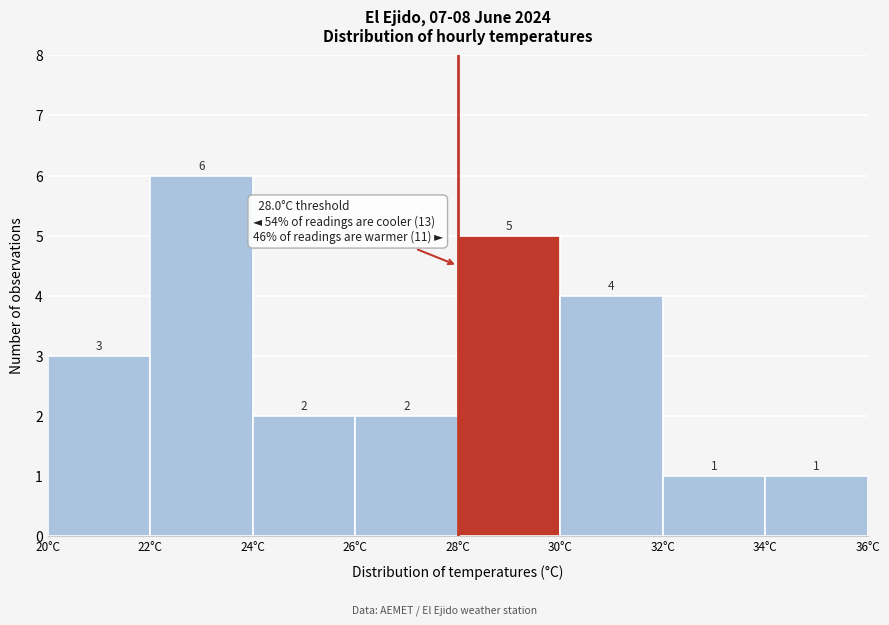

Reading left to right, list every bar in this chart as the range it spans on the x-axis followed by its height.

20 to 22: 3
22 to 24: 6
24 to 26: 2
26 to 28: 2
28 to 30: 5
30 to 32: 4
32 to 34: 1
34 to 36: 1